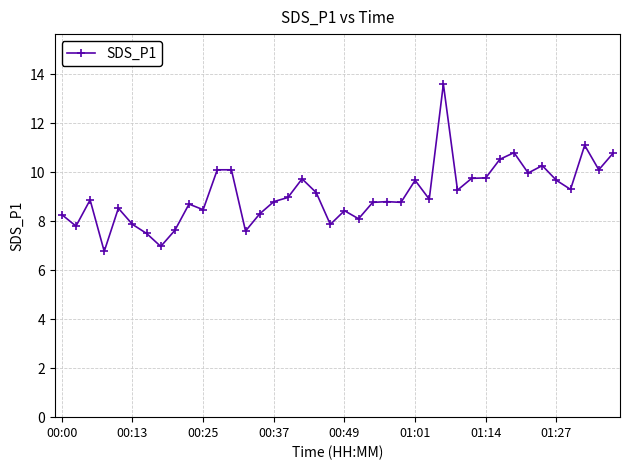

Is this an area chart (filled region under the line)?

No